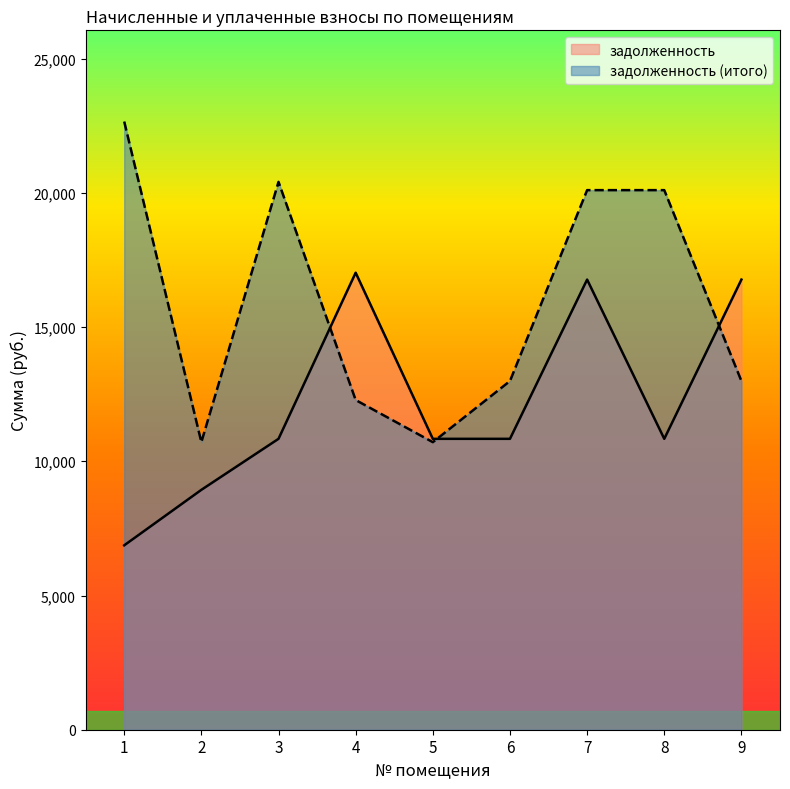

At which label does задолженность (итого) reach its minimum?

2